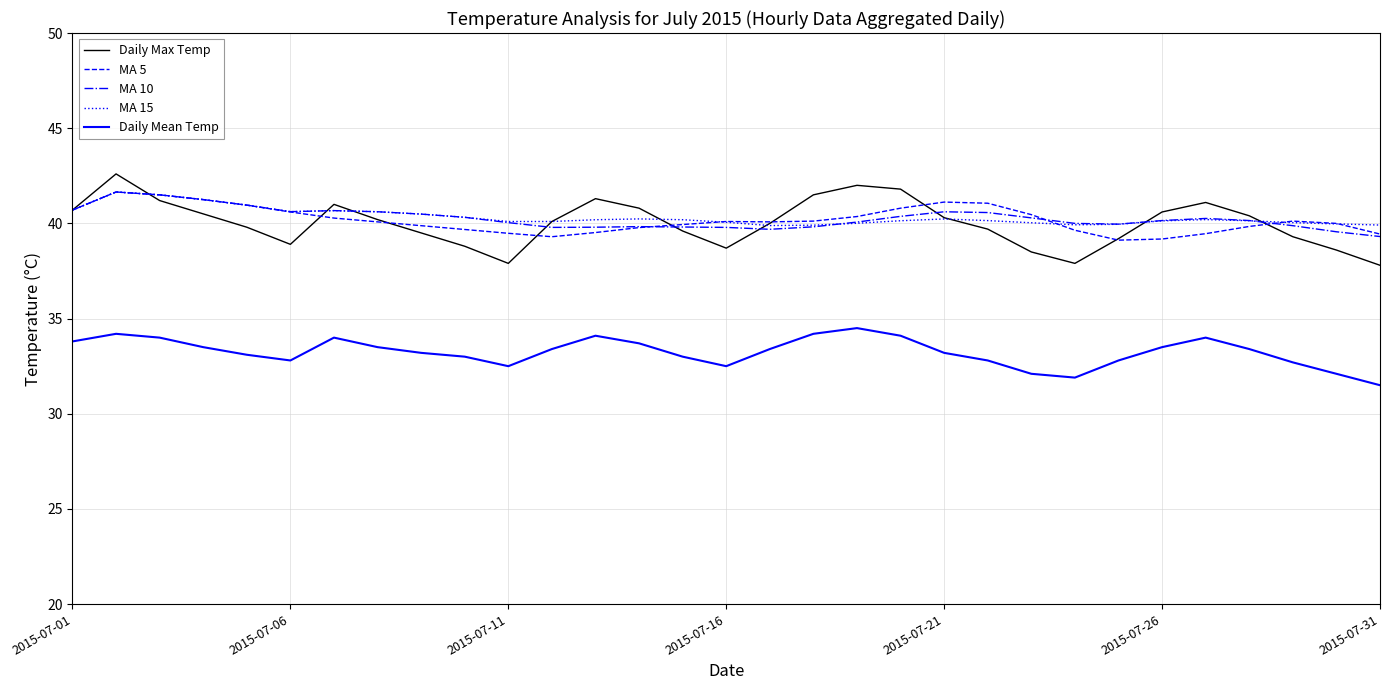

Which series has the largest range (max minus min)?

Daily Max Temp